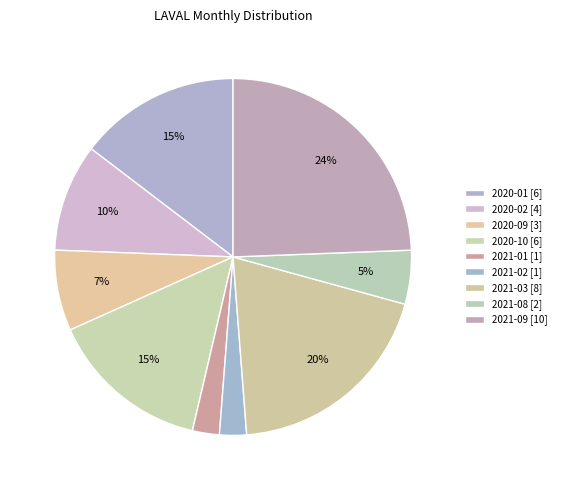

How many slices are in this pie chart?

9